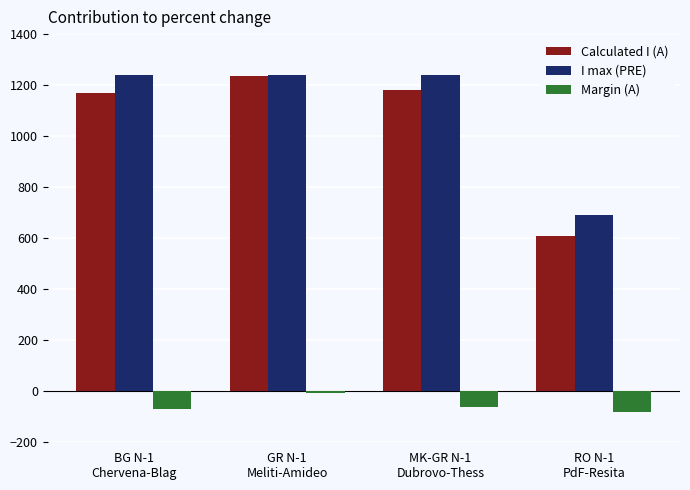

How many categories are shown in the chart?

4